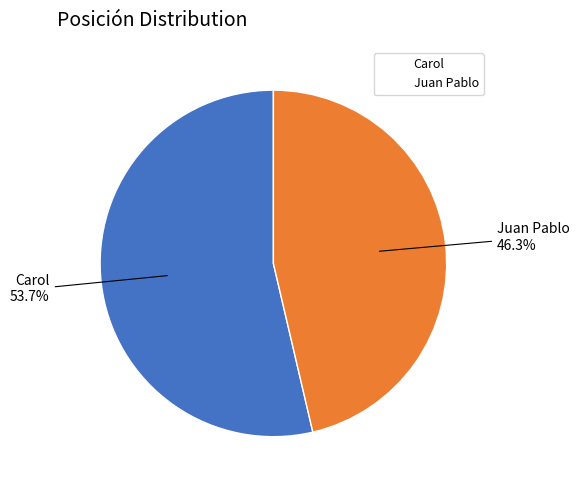

True or false: Carol accounts for 54% of the total.

True